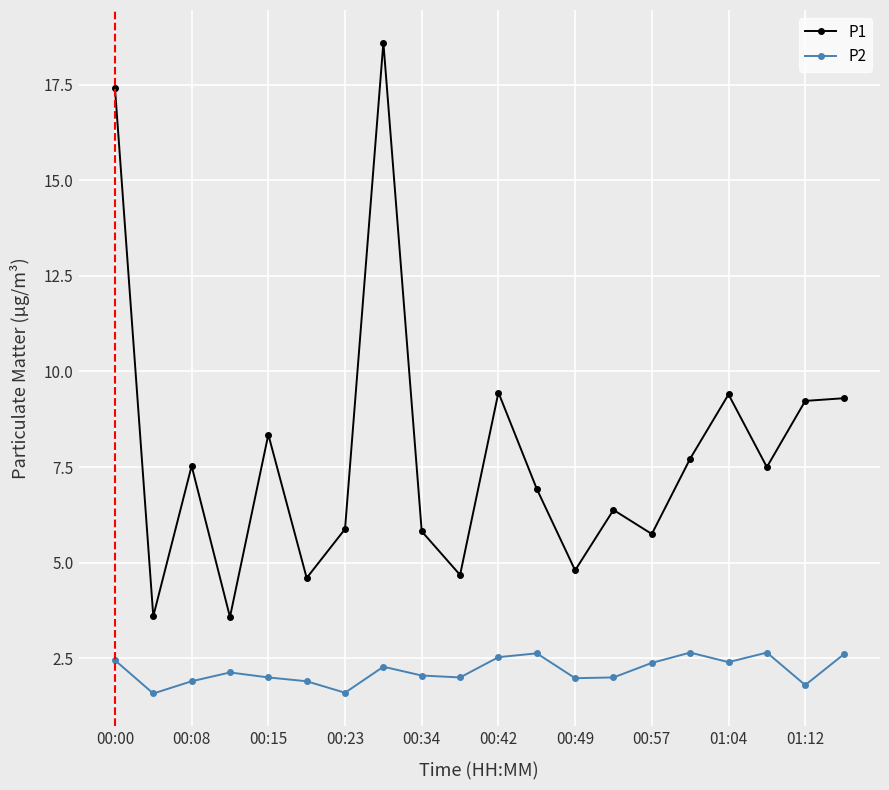

Which series has the widest spread of values?

P1